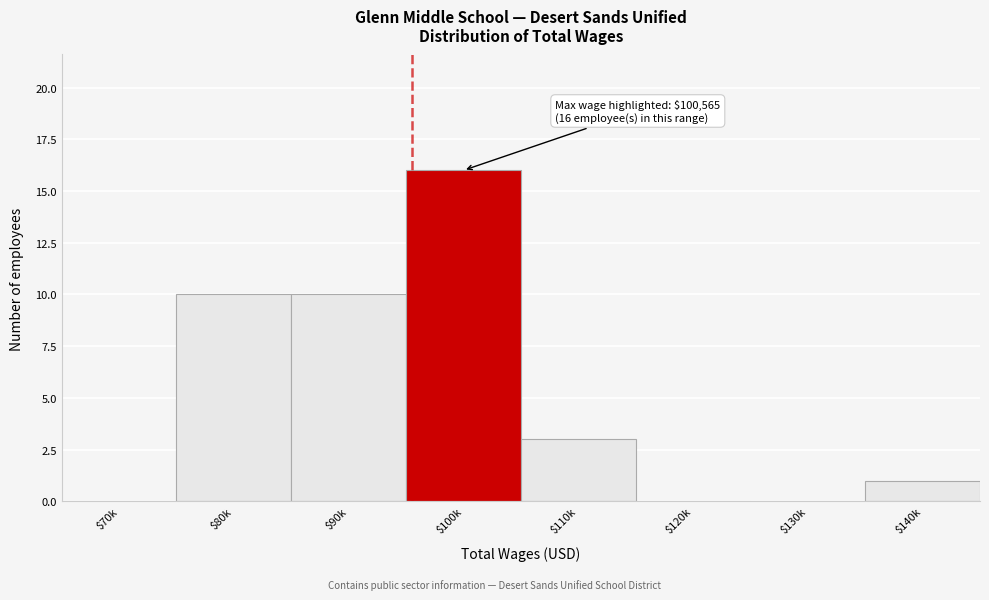

At which category does the chart reach its peak across all series?

$100k